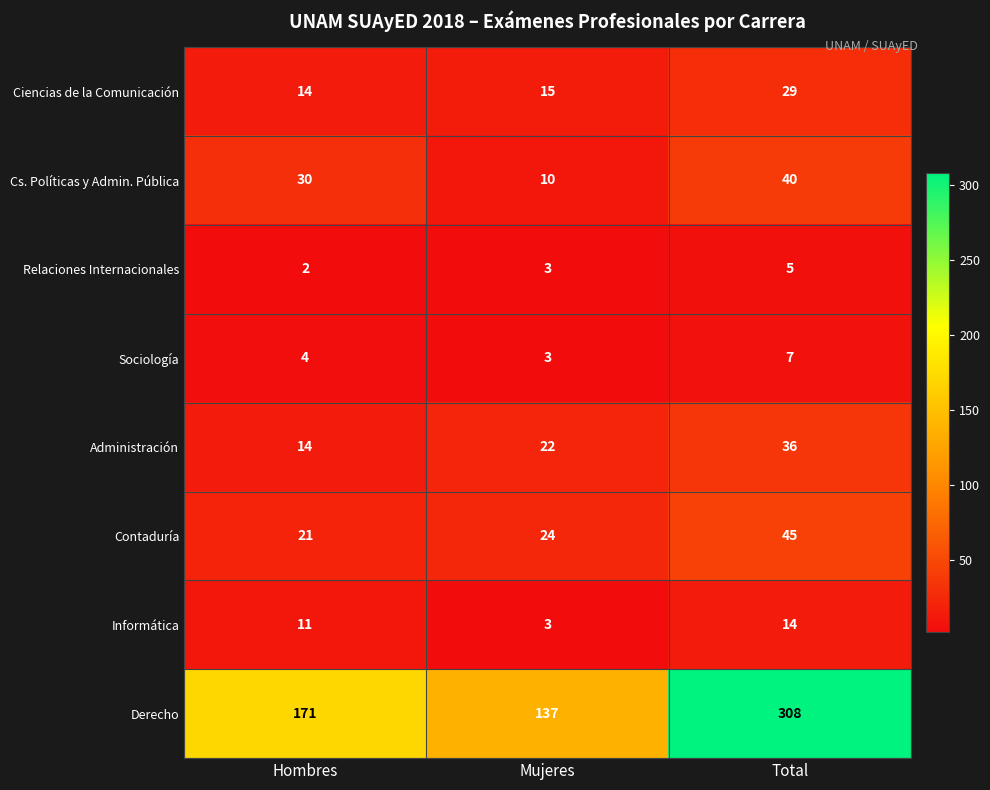

What is the difference between the maximum and minimum values in the Ciencias de la Comunicación series?

15